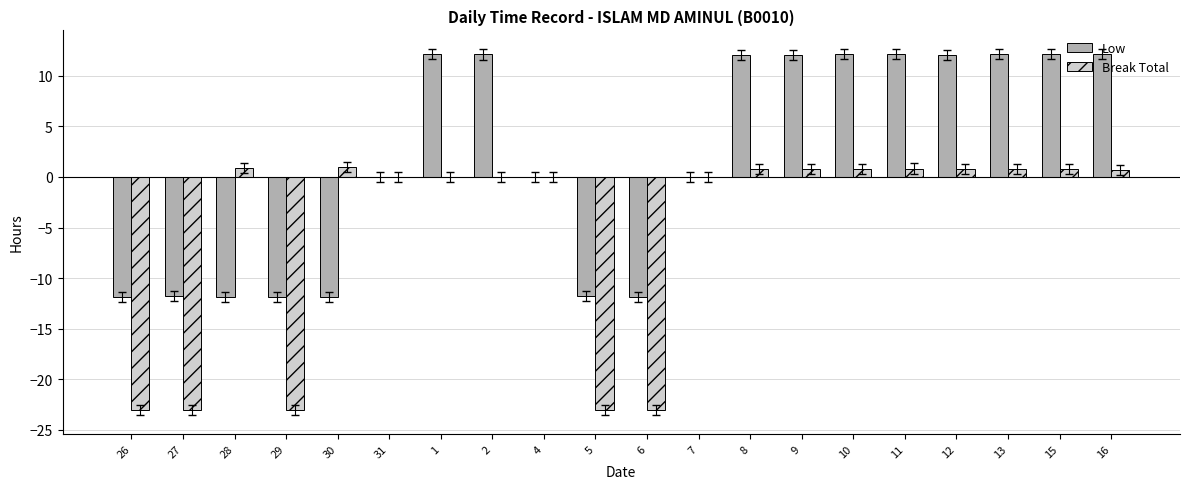

Is the value of Break Total at 27 greater than the value of Low at 26?

No